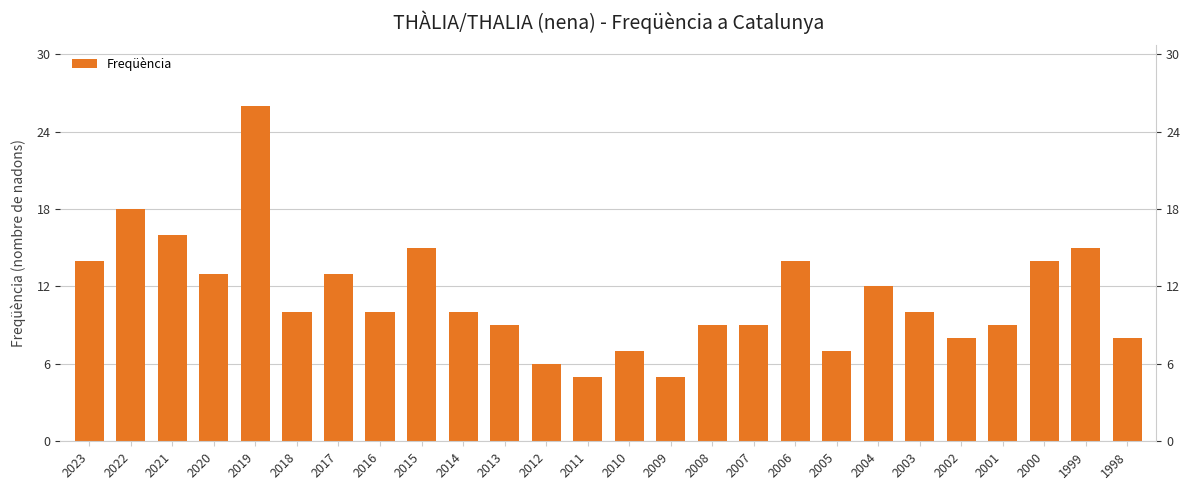

What is the difference between the second highest and minimum values?

13